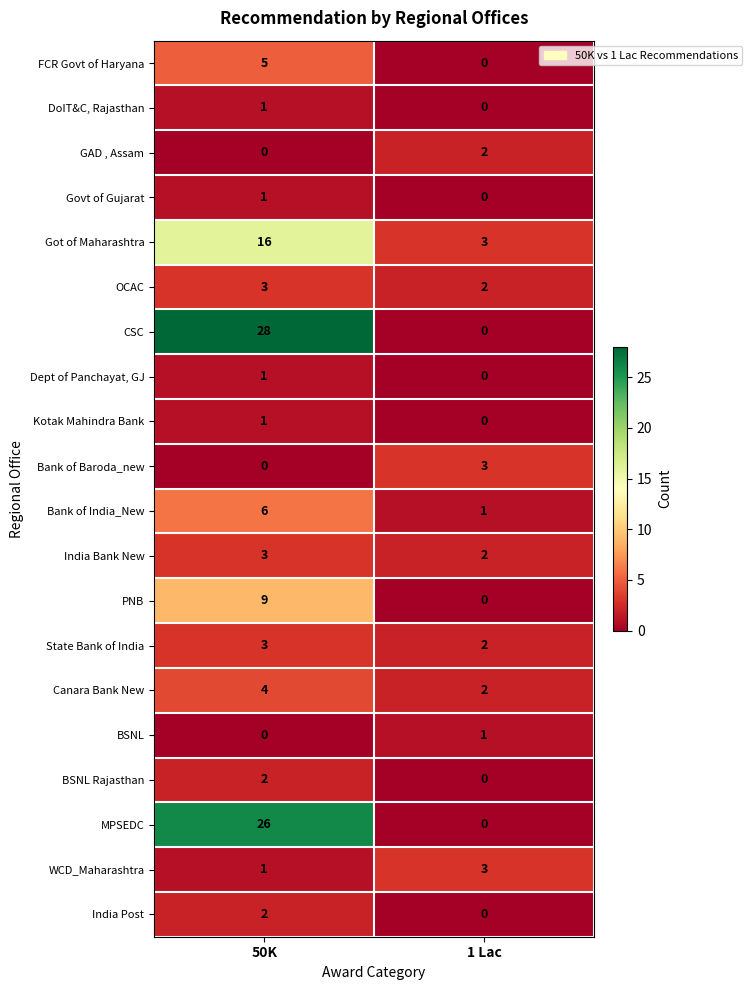

What is the sum of the Bank of India_New values at 50K and 1 Lac?

7